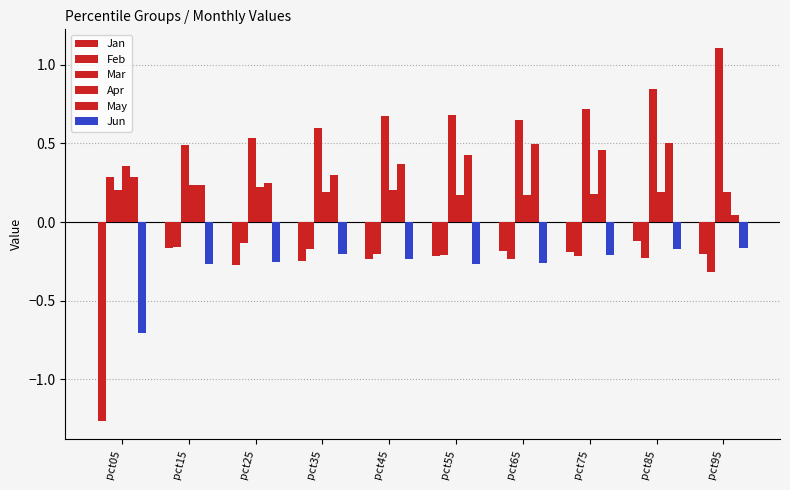

At pct45, list the series in order from largest to smallest.

Mar, May, Apr, Feb, Jun, Jan